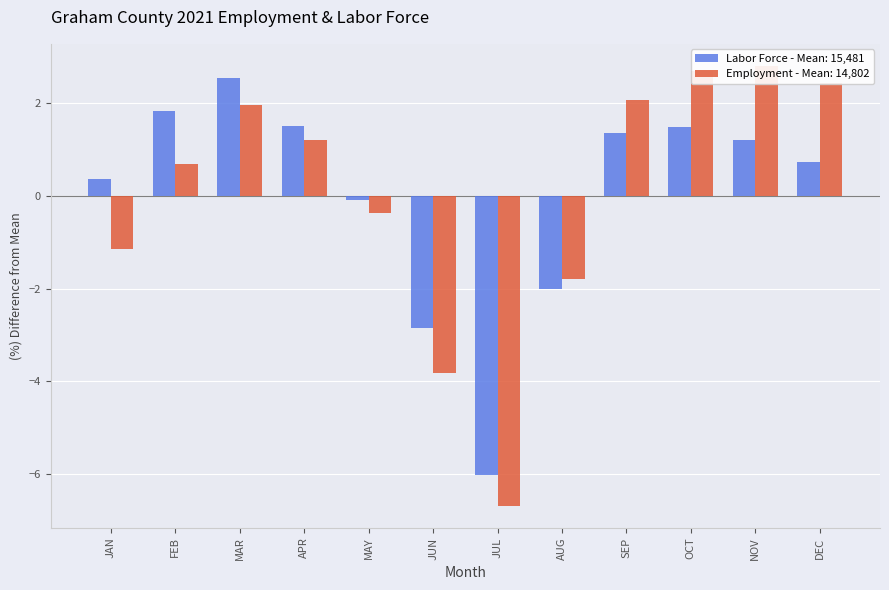

How many categories are shown in the chart?

12